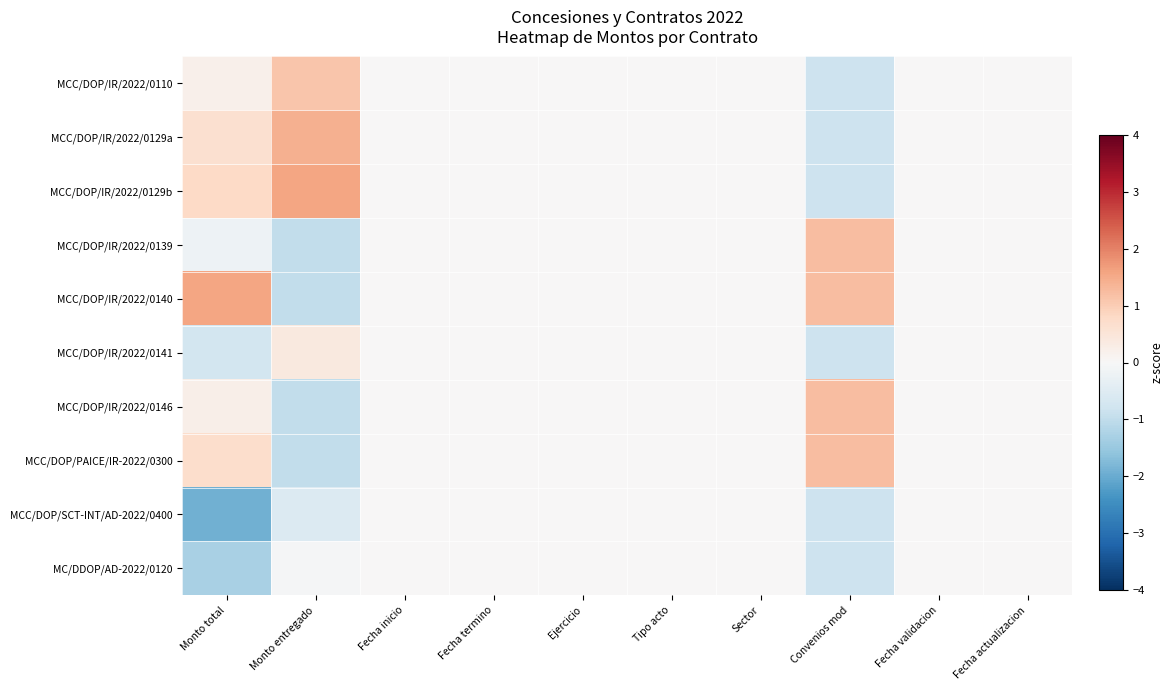

Reading left to right, extract all data points from this chart.

MCC/DOP/IR/2022/0110: Monto total=0.2	Monto entregado=1.1	Fecha inicio=0.0	Fecha termino=0.0	Ejercicio=0.0	Tipo acto=0.0	Sector=0.0	Convenios mod=-0.8	Fecha validacion=0.0	Fecha actualizacion=0.0
MCC/DOP/IR/2022/0129a: Monto total=0.6	Monto entregado=1.4	Fecha inicio=0.0	Fecha termino=0.0	Ejercicio=0.0	Tipo acto=0.0	Sector=0.0	Convenios mod=-0.8	Fecha validacion=0.0	Fecha actualizacion=0.0
MCC/DOP/IR/2022/0129b: Monto total=0.8	Monto entregado=1.6	Fecha inicio=0.0	Fecha termino=0.0	Ejercicio=0.0	Tipo acto=0.0	Sector=0.0	Convenios mod=-0.8	Fecha validacion=0.0	Fecha actualizacion=0.0
MCC/DOP/IR/2022/0139: Monto total=-0.2	Monto entregado=-1.0	Fecha inicio=0.0	Fecha termino=0.0	Ejercicio=0.0	Tipo acto=0.0	Sector=0.0	Convenios mod=1.2	Fecha validacion=0.0	Fecha actualizacion=0.0
MCC/DOP/IR/2022/0140: Monto total=1.6	Monto entregado=-1.0	Fecha inicio=0.0	Fecha termino=0.0	Ejercicio=0.0	Tipo acto=0.0	Sector=0.0	Convenios mod=1.2	Fecha validacion=0.0	Fecha actualizacion=0.0
MCC/DOP/IR/2022/0141: Monto total=-0.7	Monto entregado=0.4	Fecha inicio=0.0	Fecha termino=0.0	Ejercicio=0.0	Tipo acto=0.0	Sector=0.0	Convenios mod=-0.8	Fecha validacion=0.0	Fecha actualizacion=0.0
MCC/DOP/IR/2022/0146: Monto total=0.2	Monto entregado=-1.0	Fecha inicio=0.0	Fecha termino=0.0	Ejercicio=0.0	Tipo acto=0.0	Sector=0.0	Convenios mod=1.2	Fecha validacion=0.0	Fecha actualizacion=0.0
MCC/DOP/PAICE/IR-2022/0300: Monto total=0.7	Monto entregado=-1.0	Fecha inicio=0.0	Fecha termino=0.0	Ejercicio=0.0	Tipo acto=0.0	Sector=0.0	Convenios mod=1.2	Fecha validacion=0.0	Fecha actualizacion=0.0
MCC/DOP/SCT-INT/AD-2022/0400: Monto total=-1.9	Monto entregado=-0.5	Fecha inicio=0.0	Fecha termino=0.0	Ejercicio=0.0	Tipo acto=0.0	Sector=0.0	Convenios mod=-0.8	Fecha validacion=0.0	Fecha actualizacion=0.0
MC/DDOP/AD-2022/0120: Monto total=-1.3	Monto entregado=-0.1	Fecha inicio=0.0	Fecha termino=0.0	Ejercicio=0.0	Tipo acto=0.0	Sector=0.0	Convenios mod=-0.8	Fecha validacion=0.0	Fecha actualizacion=0.0